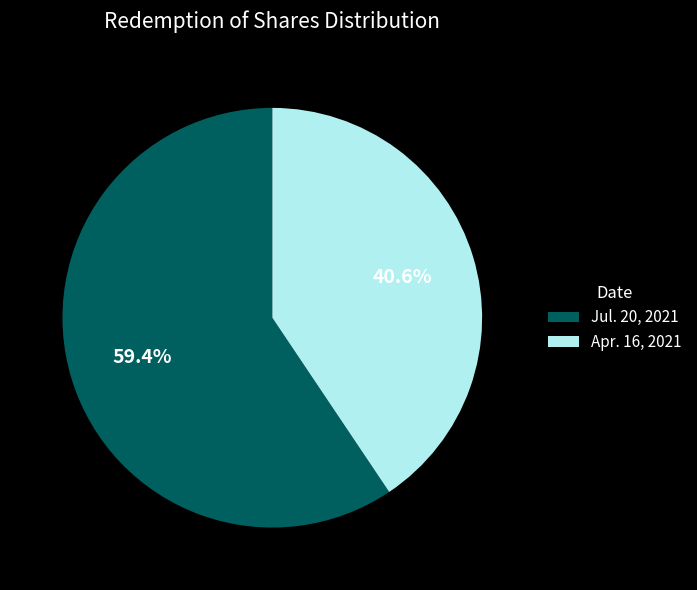

Which slice is the largest?

Jul. 20, 2021